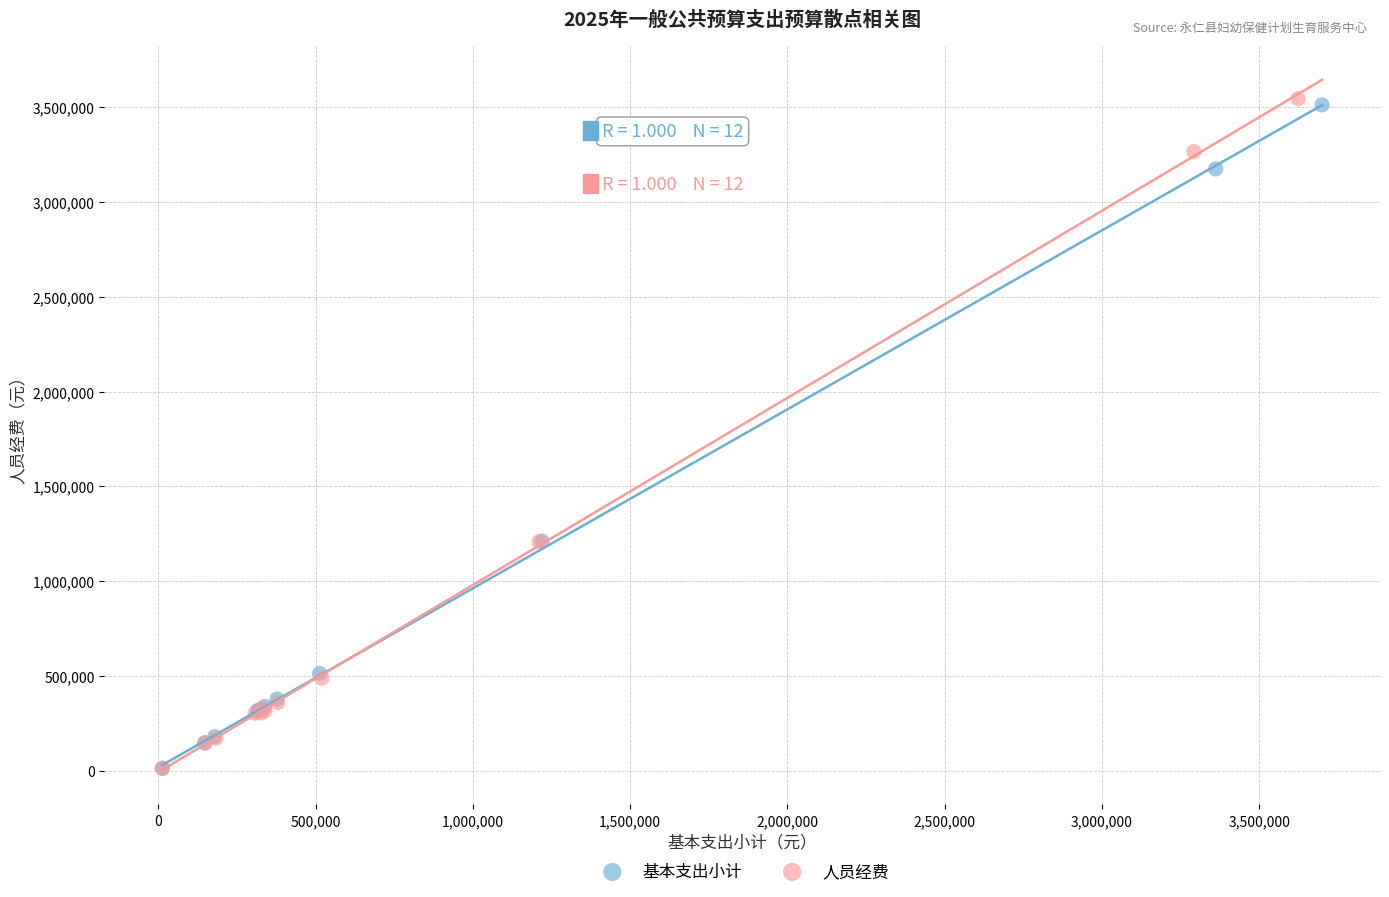

Which series has the largest Y range (max minus min)?

人员经费